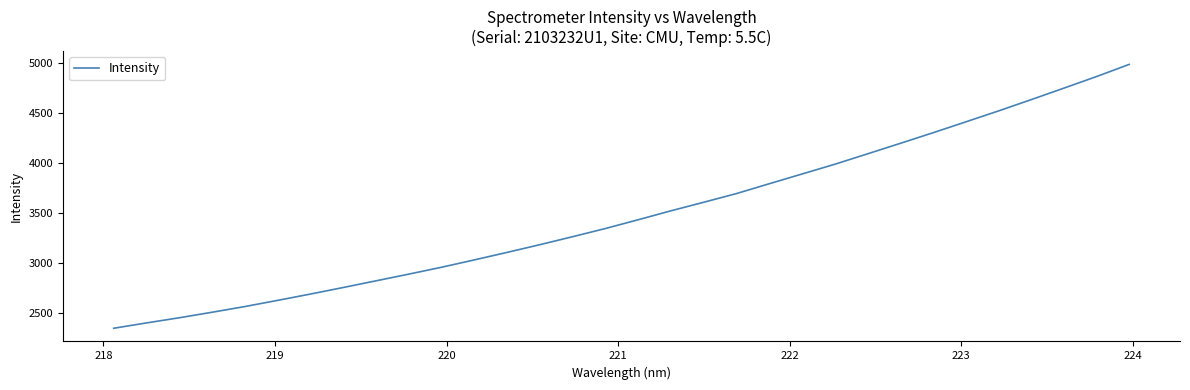

What is the difference between the maximum and minimum values?

2632.9